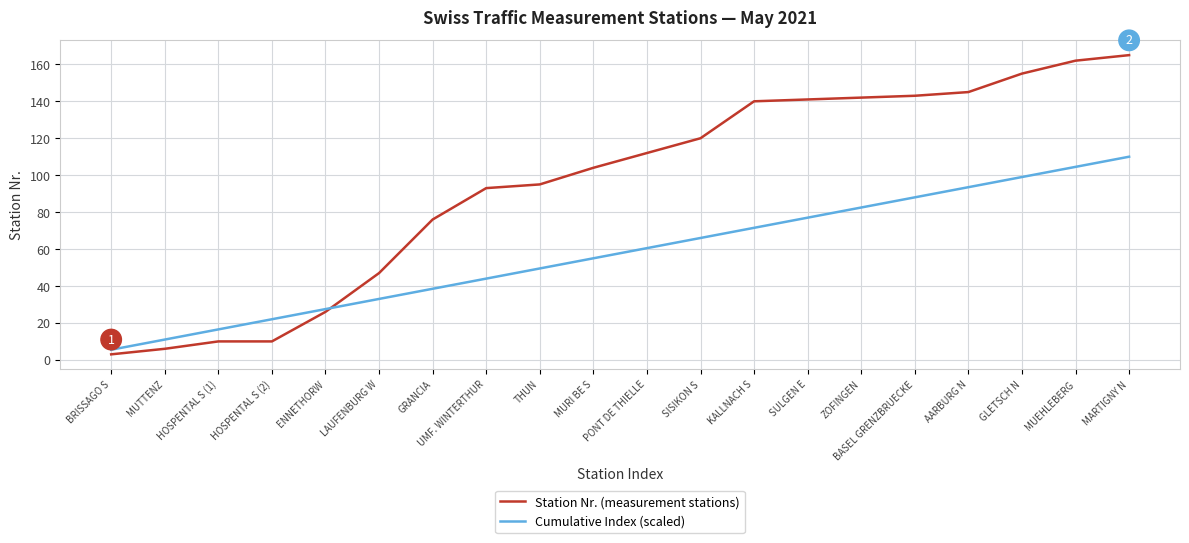

What is the difference between the highest and lowest values at SISIKON S?

54.0